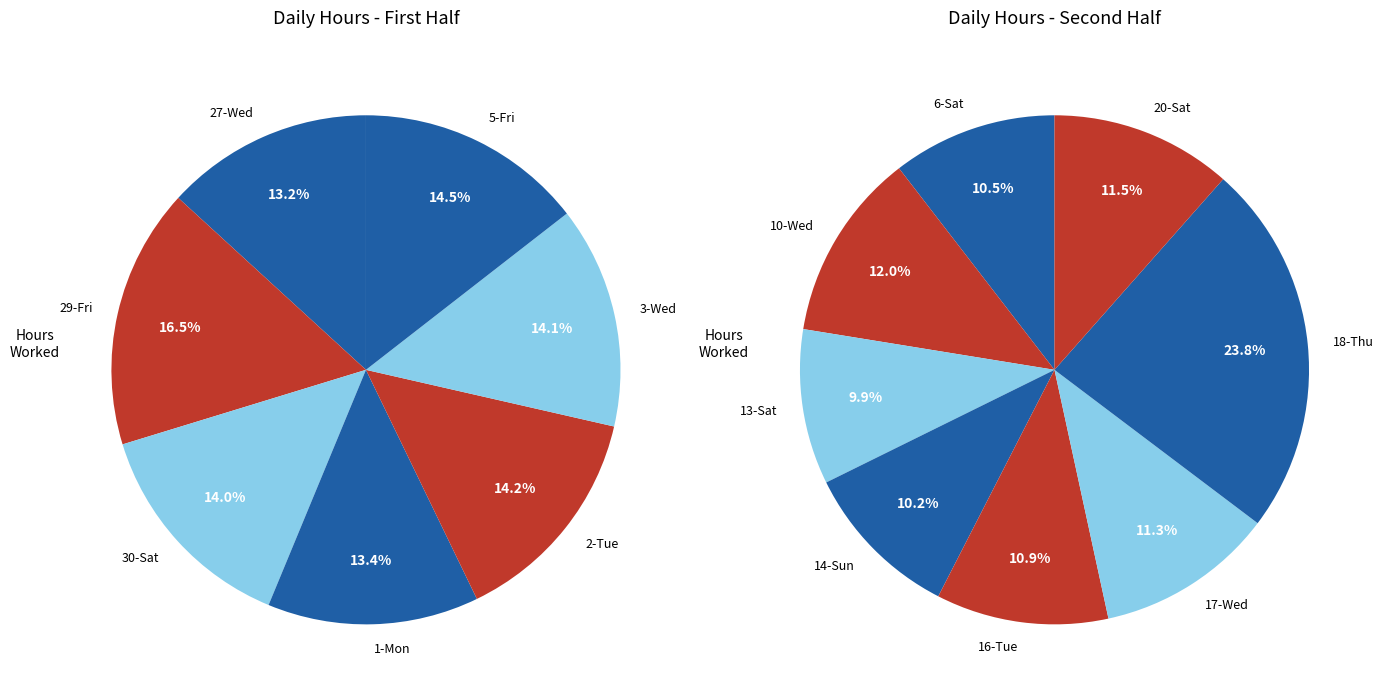

Which category has the biggest portion of the pie?

18-Thu